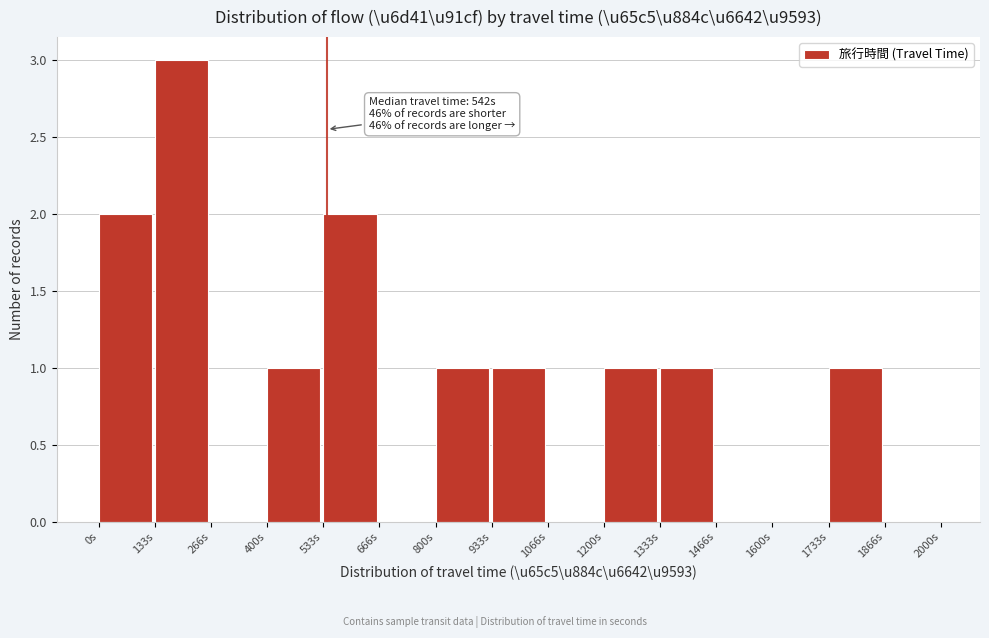

Which range on the x-axis has the tallest bar?

140 to 260